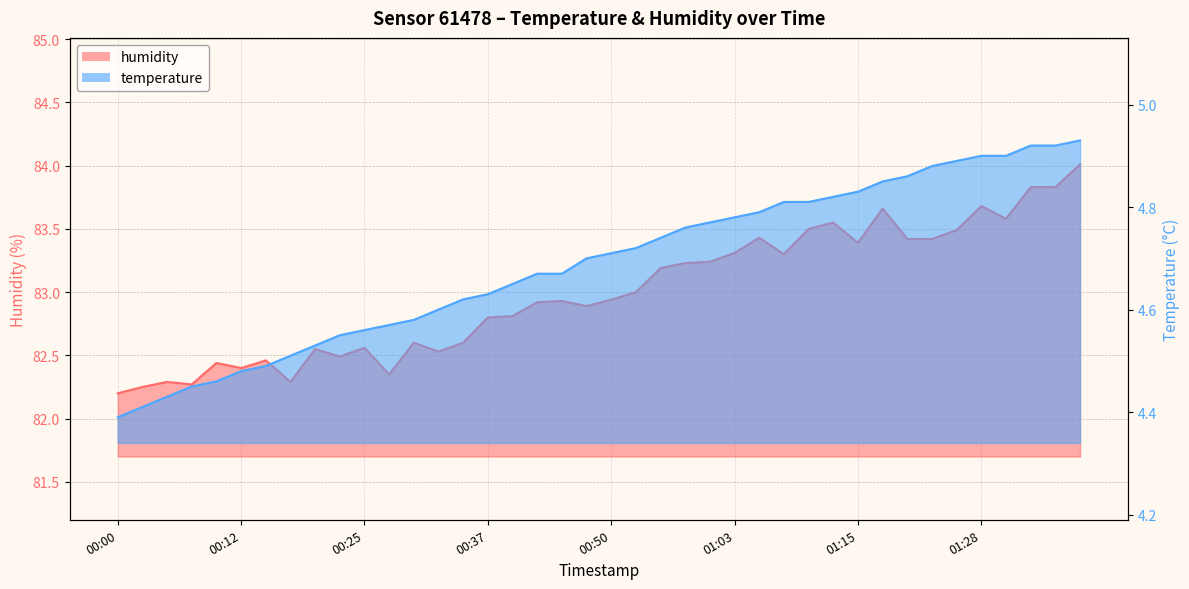

What is the maximum value shown in the chart?

84.0